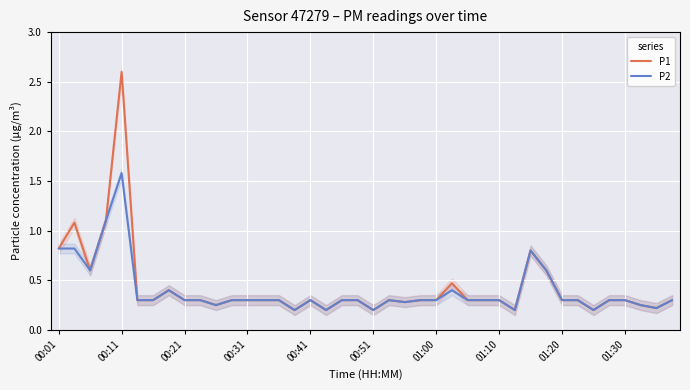

At 31, list the series in order from smallest to largest.

P1, P2